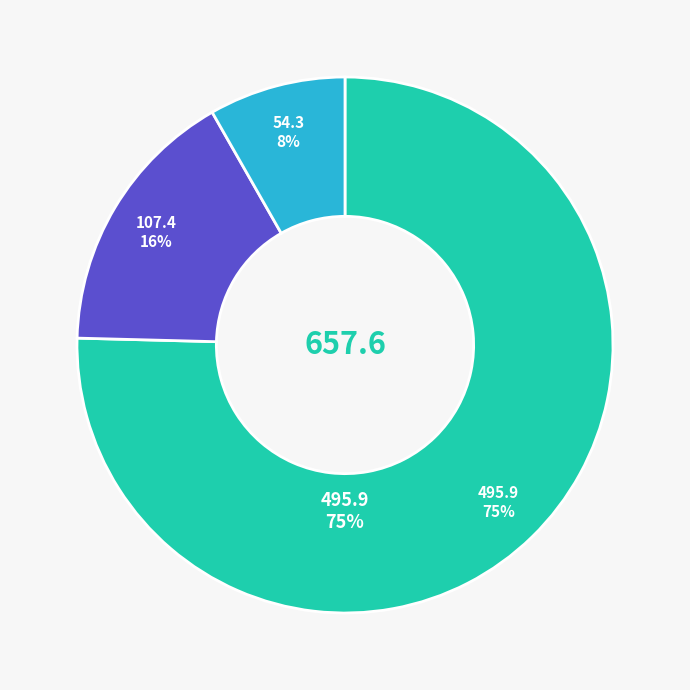

The 2025-06-20 slice represents 2% of the pie. True or false?

False